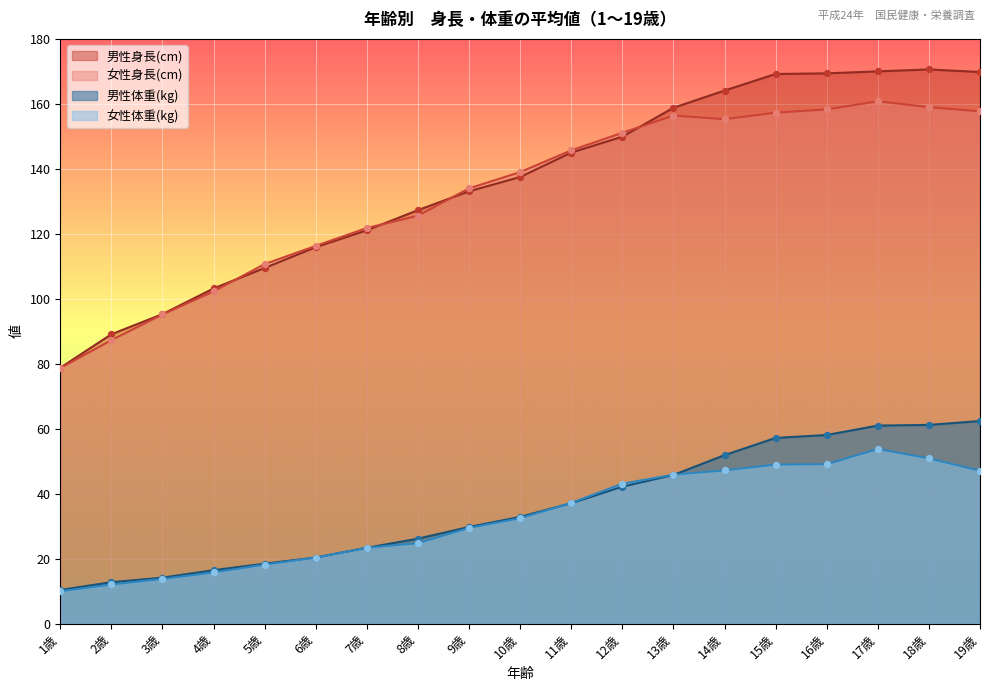

What are all the series names shown in the legend?

男性身長(cm), 女性身長(cm), 男性体重(kg), 女性体重(kg)